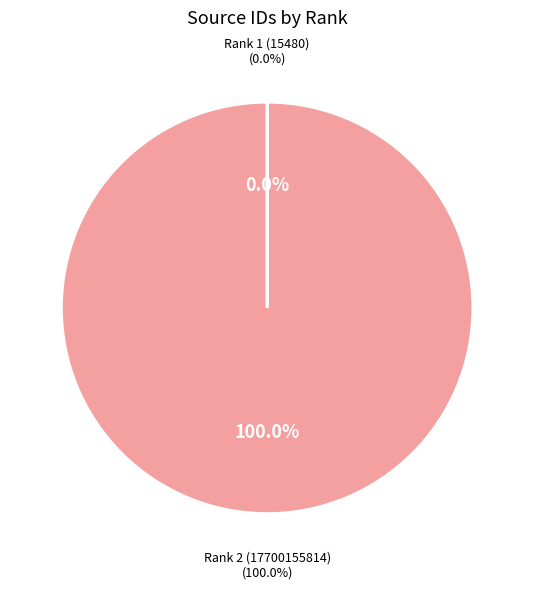

To the nearest percent, what is the average slice percentage?

50%